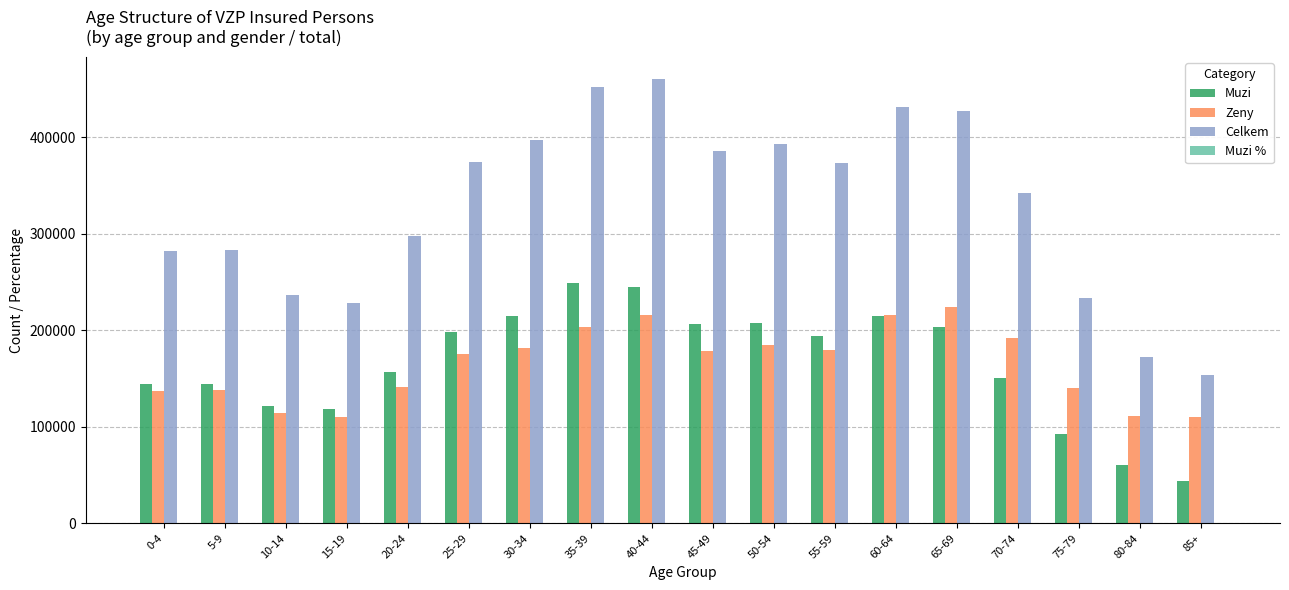

What is the maximum value shown in the chart?

460116.0